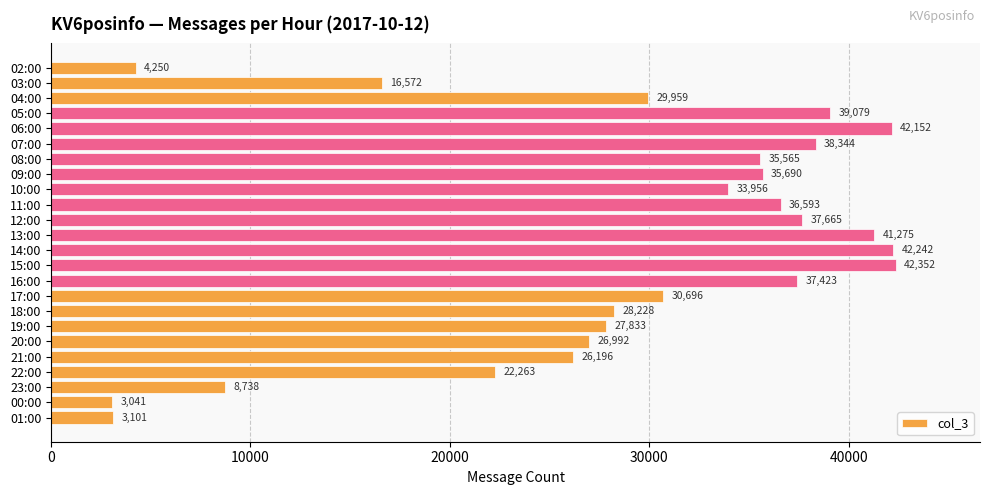

Reading top to bottom, what are all the values shown in this chart?

02:00=4250	03:00=16572	04:00=29959	05:00=39079	06:00=42152	07:00=38344	08:00=35565	09:00=35690	10:00=33956	11:00=36593	12:00=37665	13:00=41275	14:00=42242	15:00=42352	16:00=37423	17:00=30696	18:00=28228	19:00=27833	20:00=26992	21:00=26196	22:00=22263	23:00=8738	00:00=3041	01:00=3101